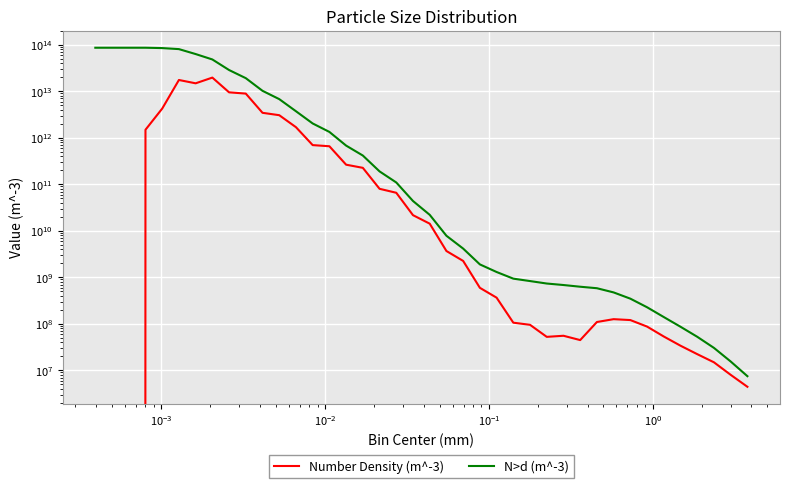

What is the value of the N>d (m^-3) point at the 9th from the left?

28646111934507.0